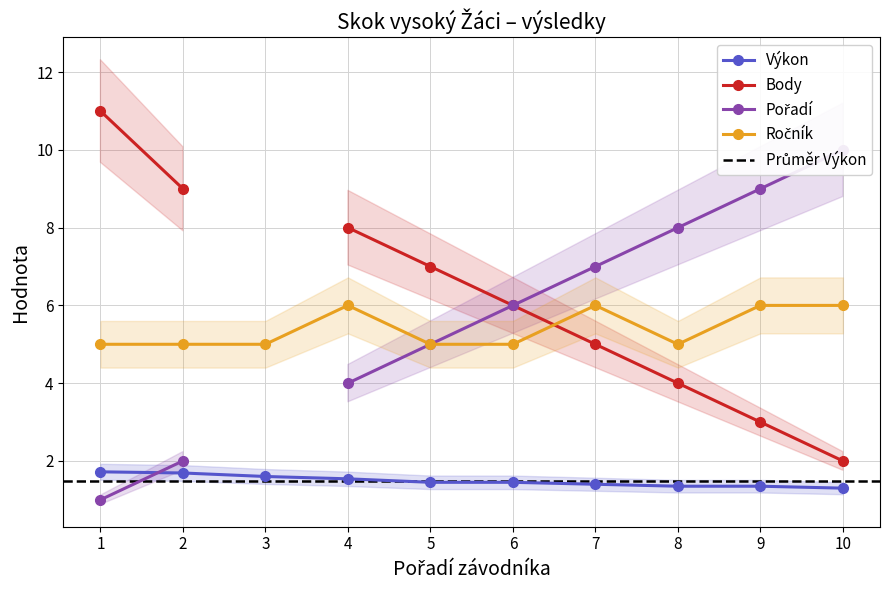

How many Výkon values are between 1 and 2?

10